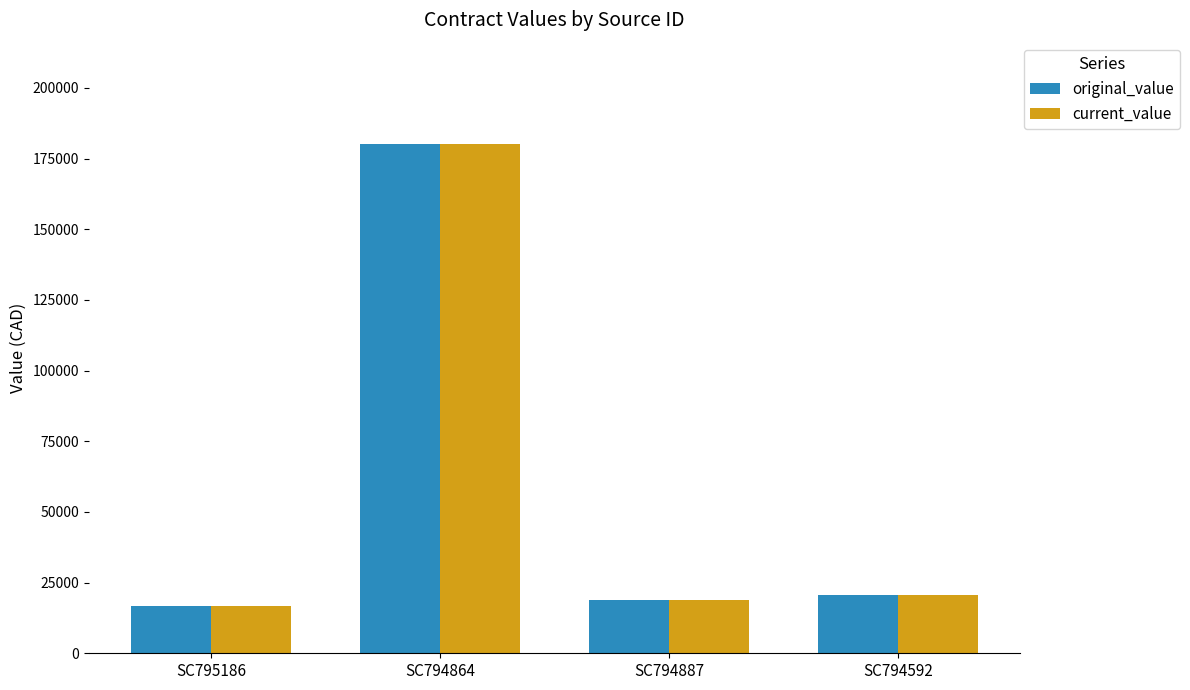

The current_value series shows 28121.0 at SC794592. True or false?

False